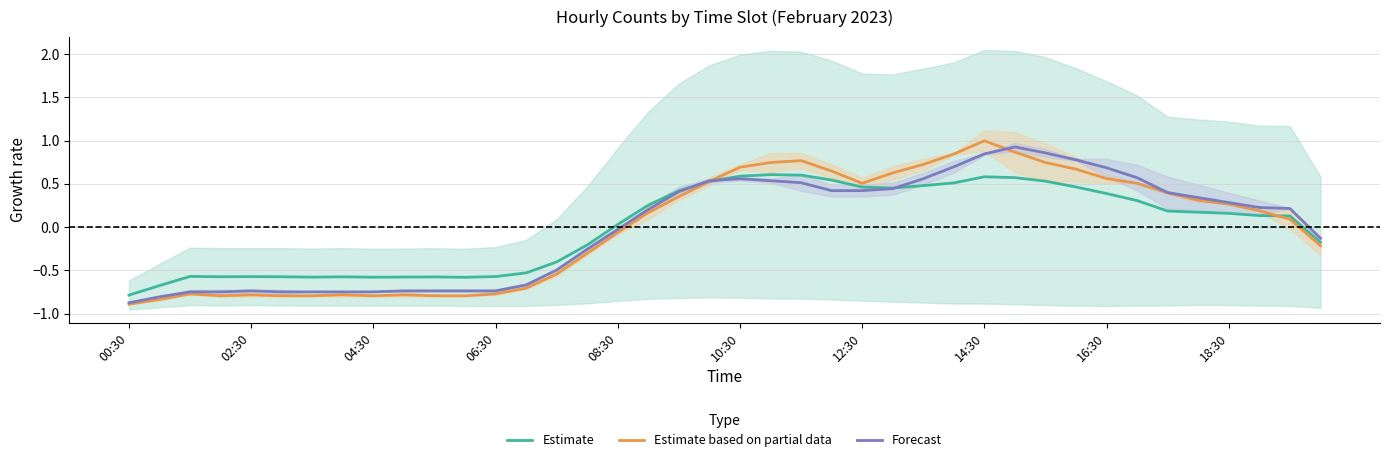

How many interior local peaks does the Estimate series have?

6